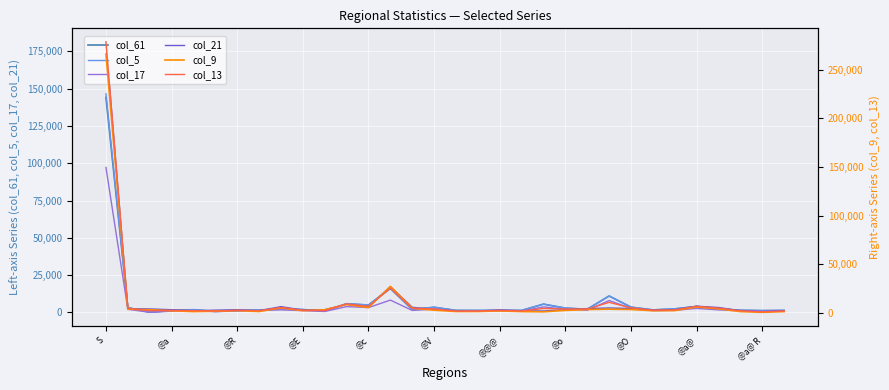

What is the difference between the col_61 values at S and @@@?

142742